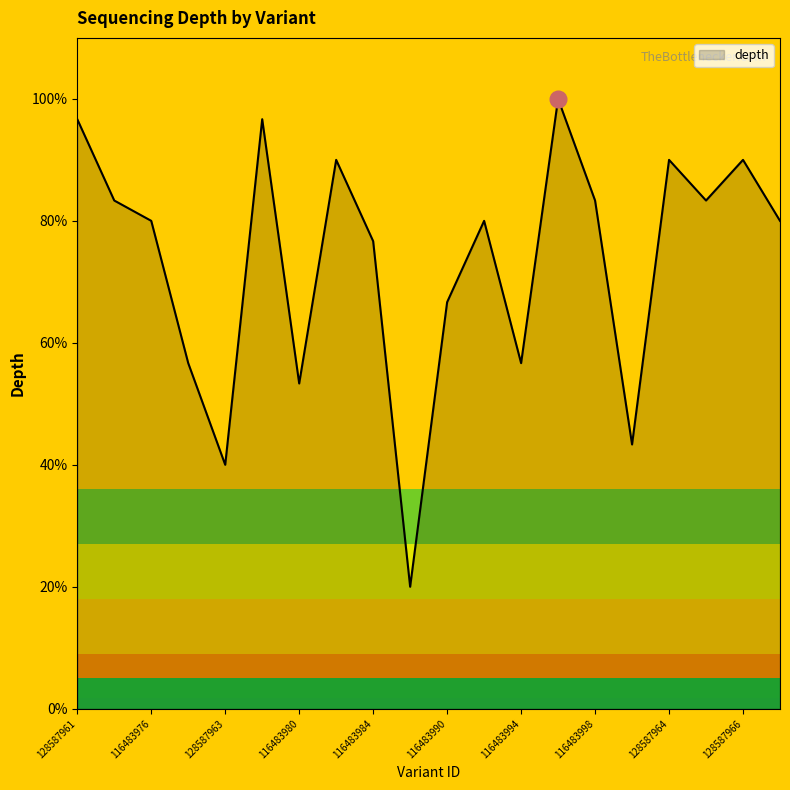

What is the greatest value displayed?

100.0